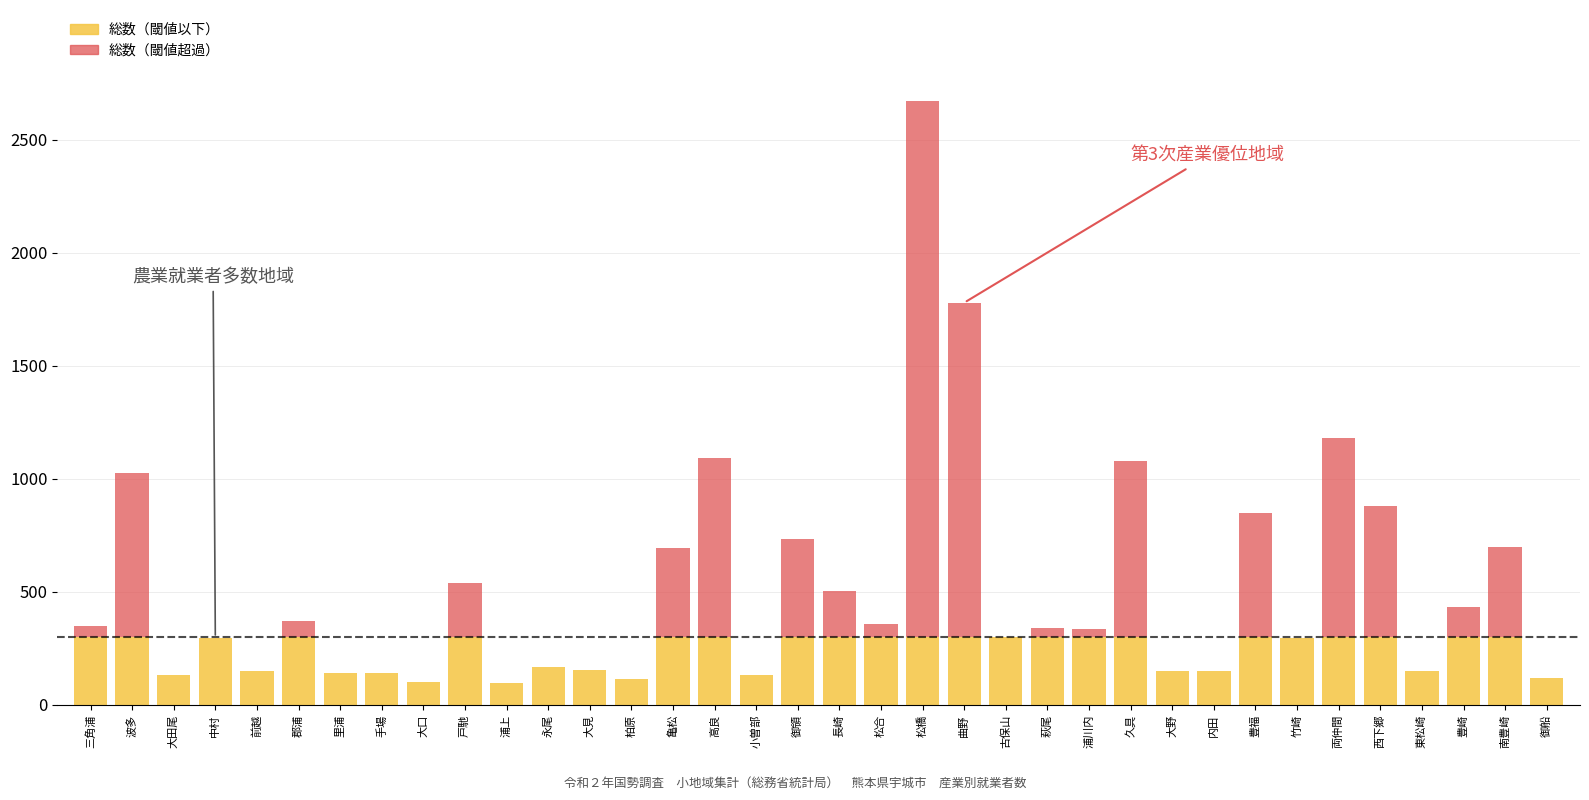

At which category is the sum across all series the highest?

松橋